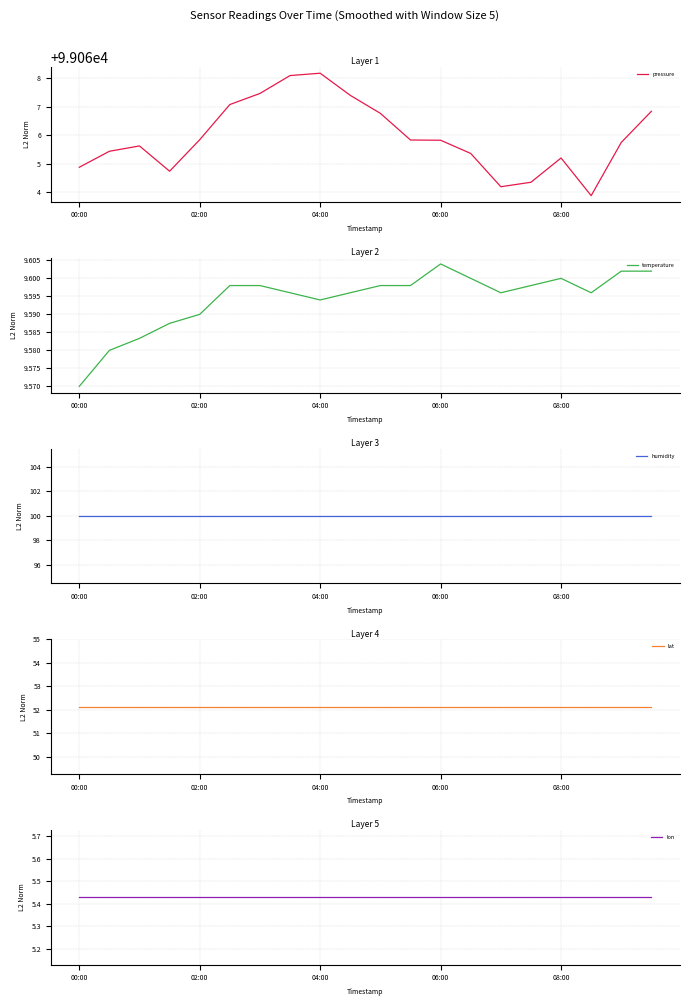

Which series changed the most between 7 and 13?

pressure